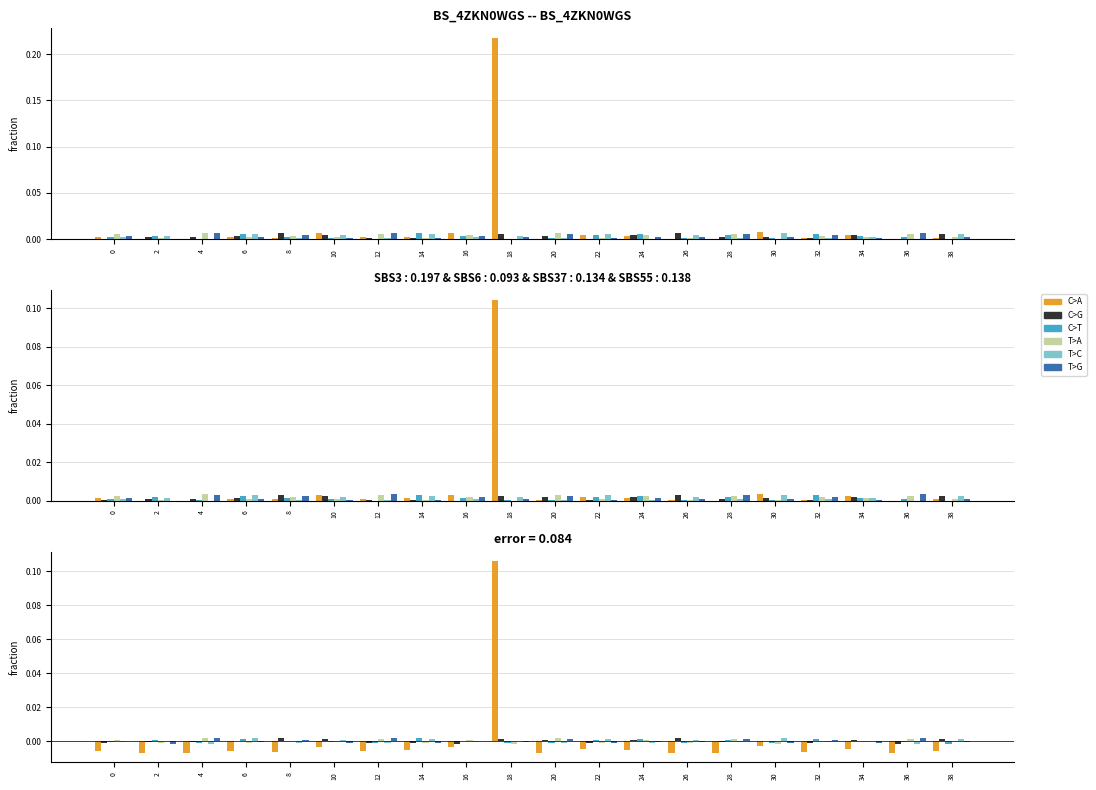

How many negative values does the C>A series have?

19